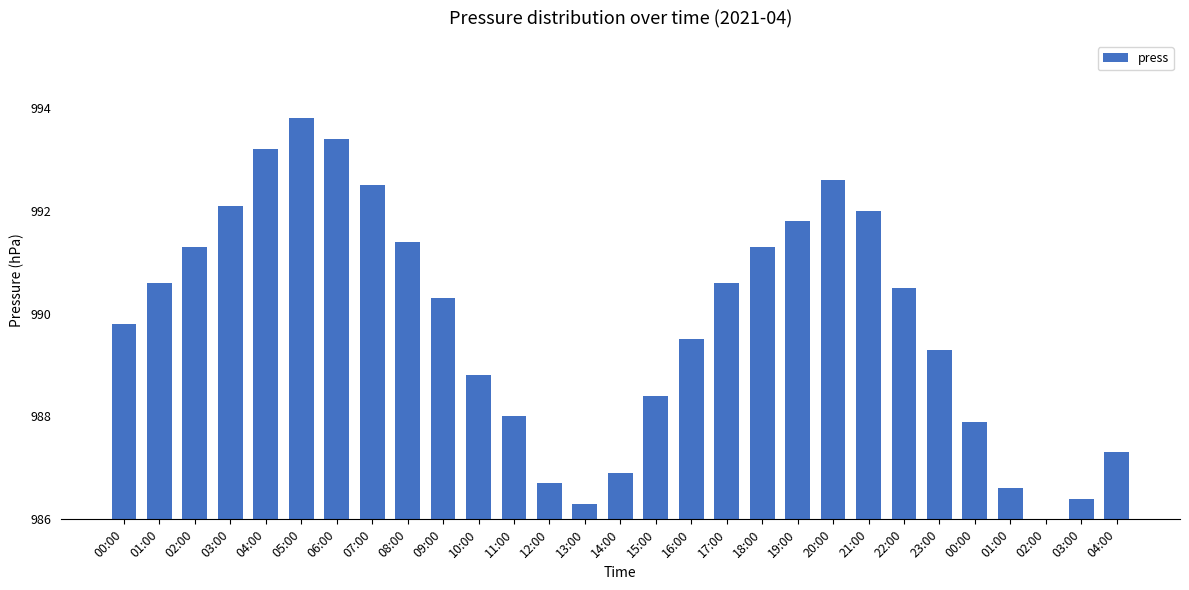

Are the bars horizontal?

No